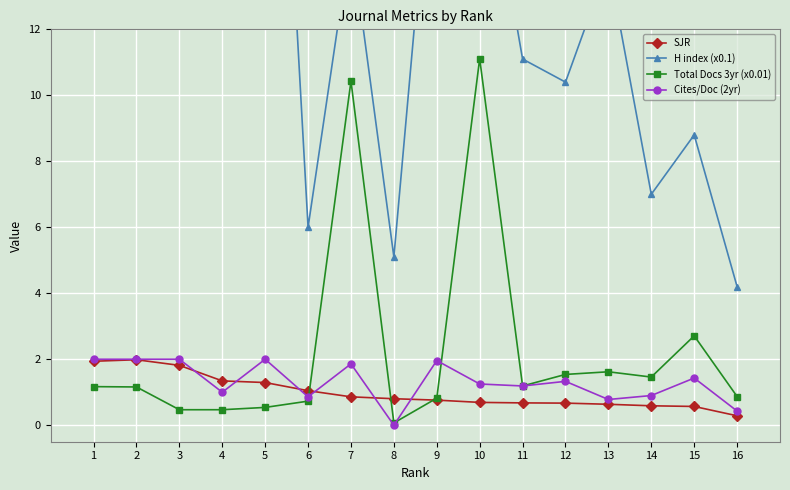

Is the value of Total Docs 3yr (x0.01) at 14 greater than the value of H index (x0.1) at 2?

No